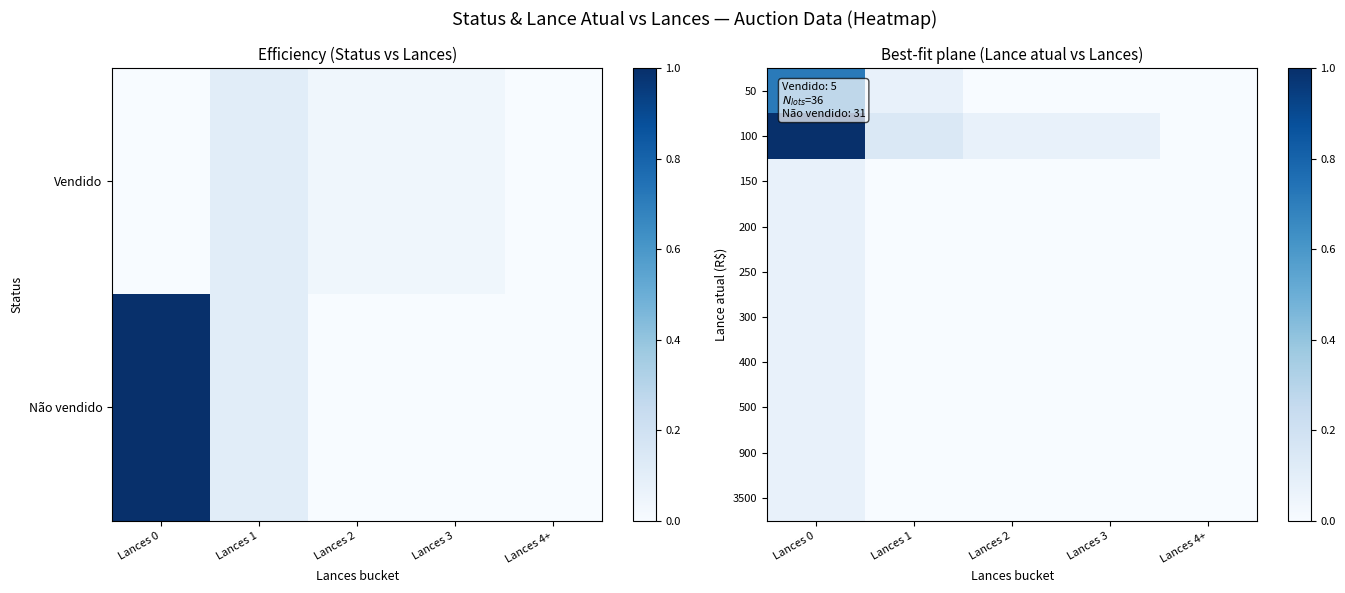

Which series changed the most between Lances 1 and Lances 4+?

100